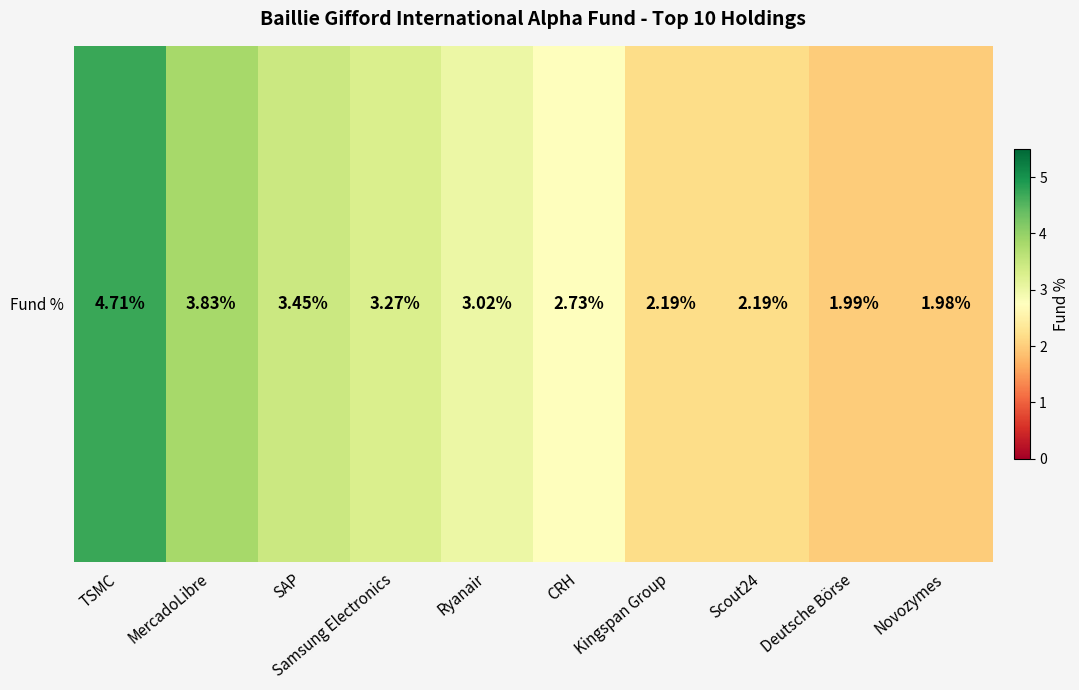

Which category has the highest value across all series?

TSMC